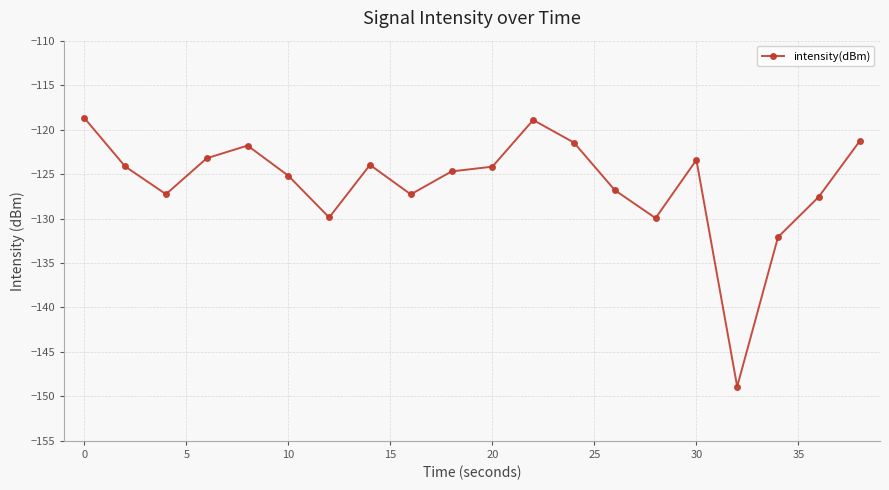

What is the maximum value shown in the chart?

-118.7